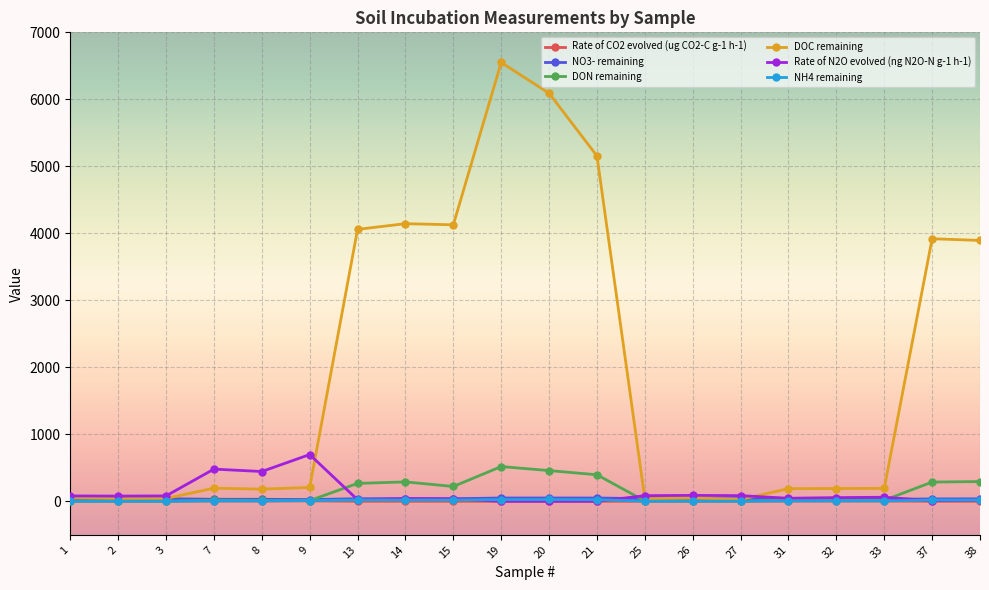

True or false: Rate of N2O evolved (ng N2O-N g-1 h-1) has more than 2 interior local peaks.

True